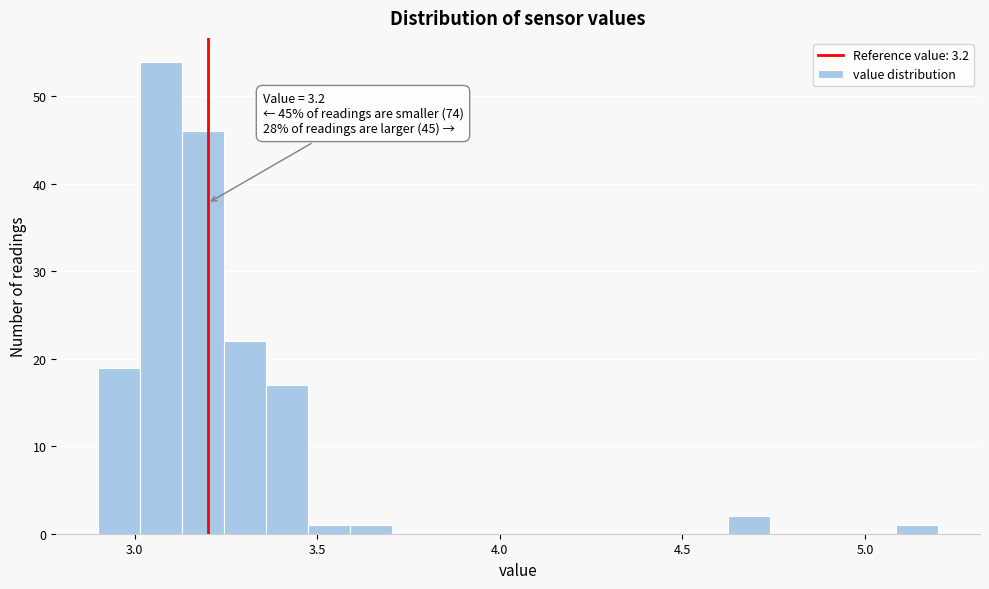

Read against the x-axis, roughly where is the centre of the tallest bar?

3.05